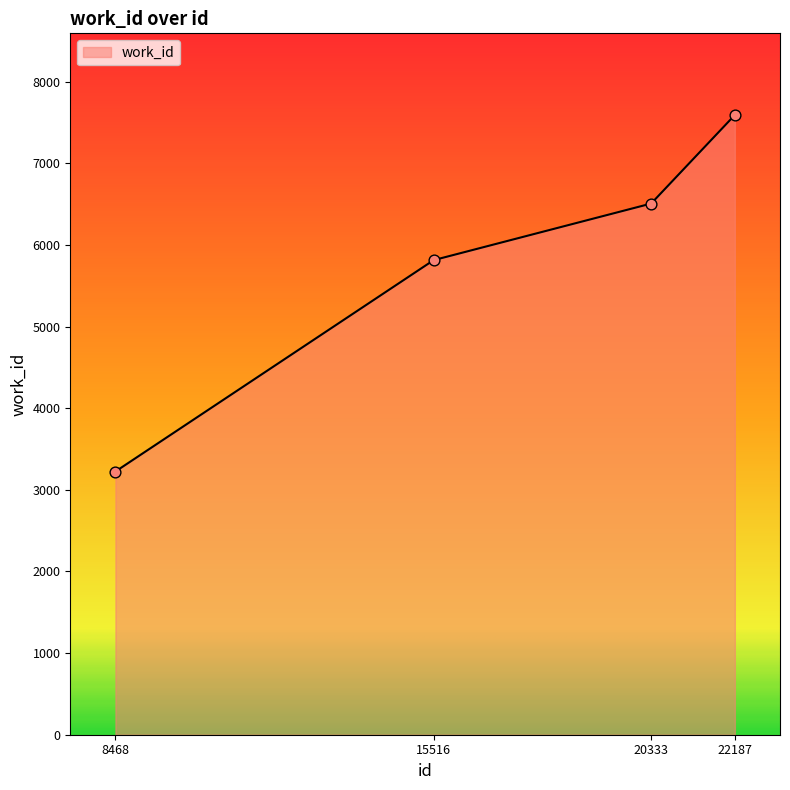

Between 15516 and 8468, which is larger?

15516